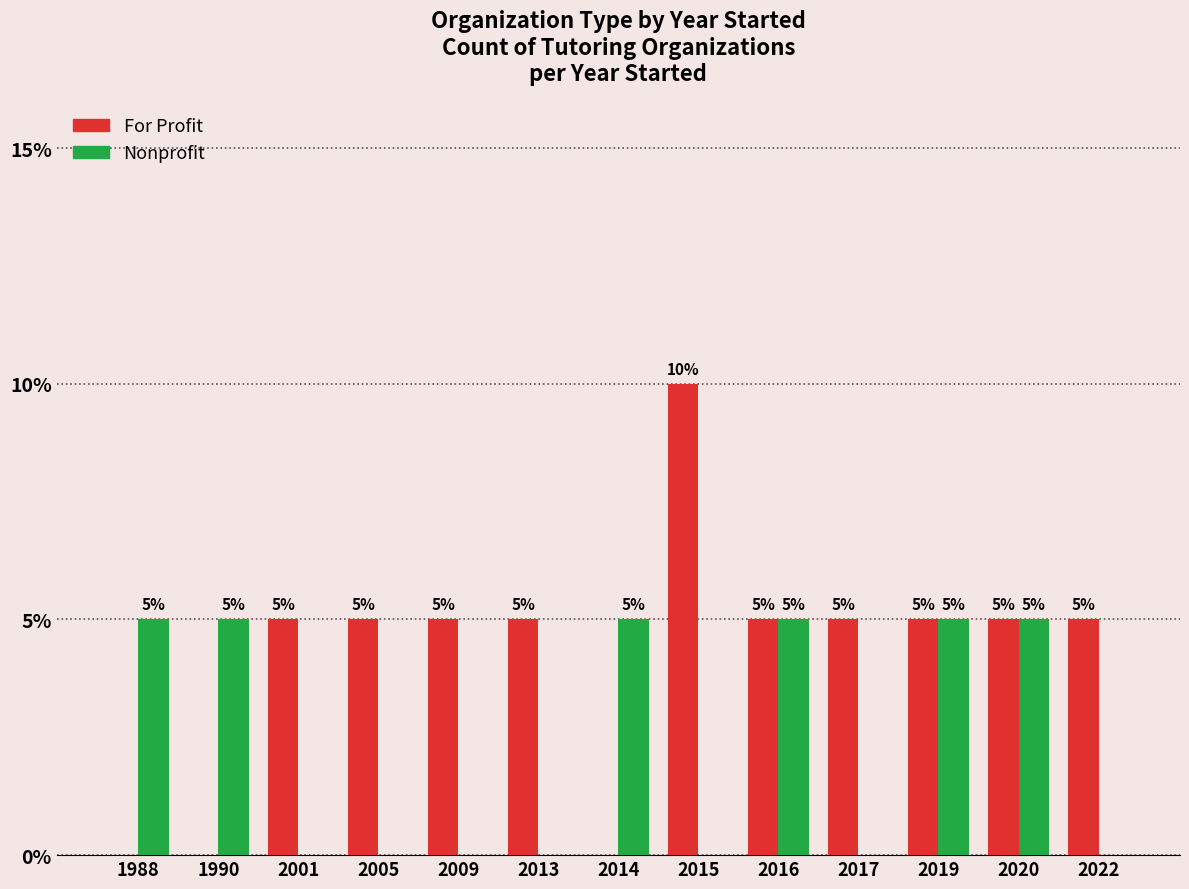

What are all the series names shown in the legend?

For Profit, Nonprofit